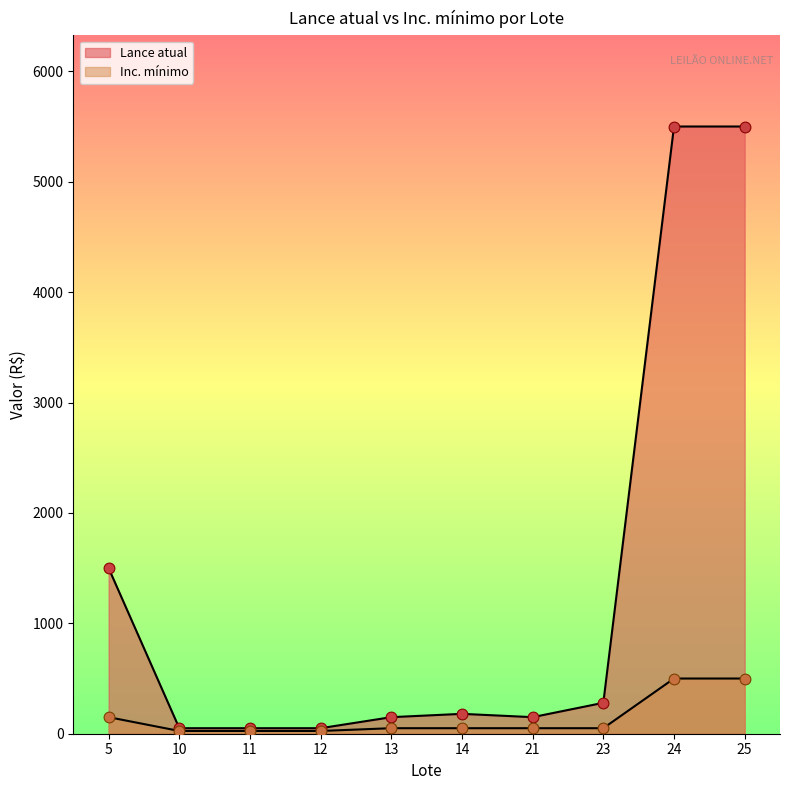

Which series contains the lowest Y value?

Inc. mínimo